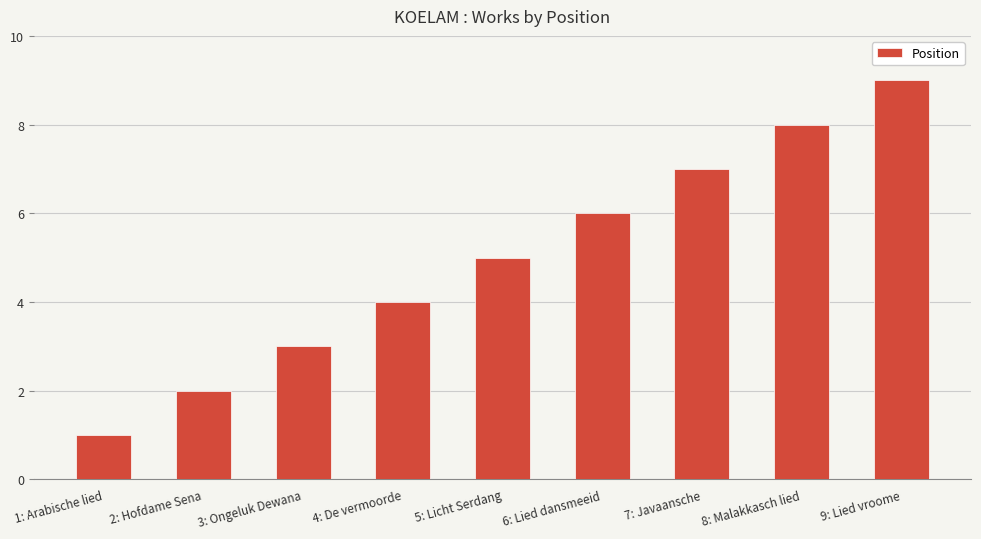

What is the ratio of the value at 2: Hofdame Sena to the value at 9: Lied vroome?

0.2